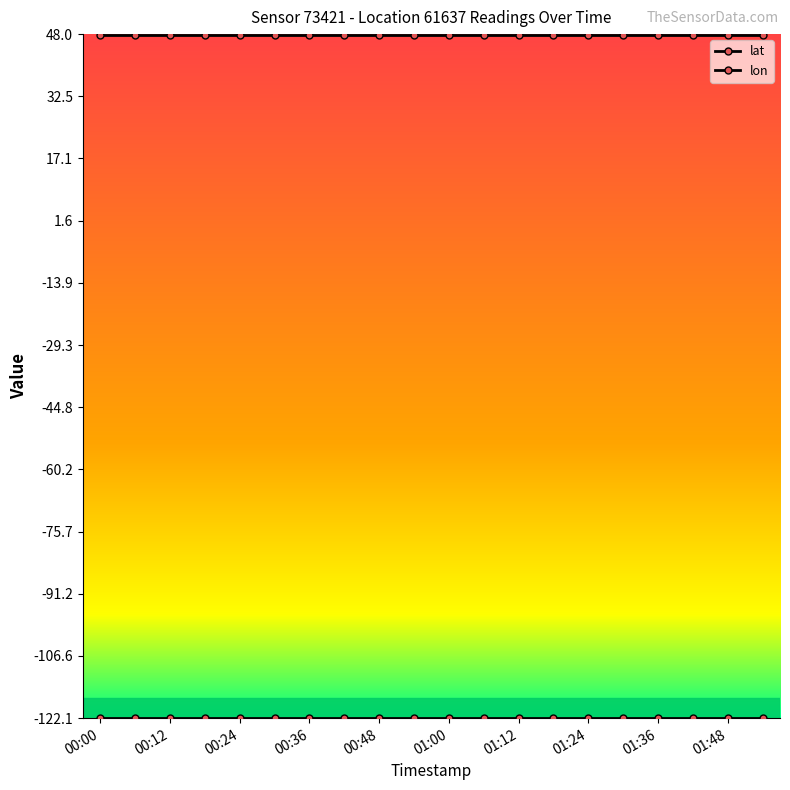

How many categories are shown in the chart?

20